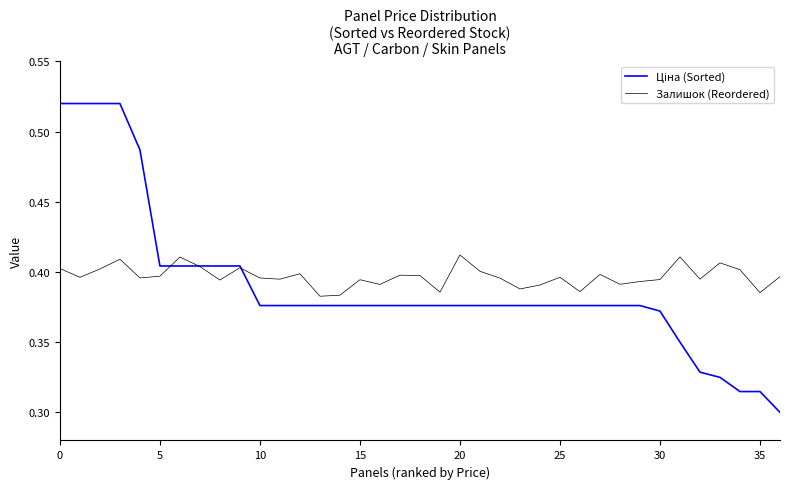

The Залишок (Reordered) series shows 0.1 at 35. True or false?

False